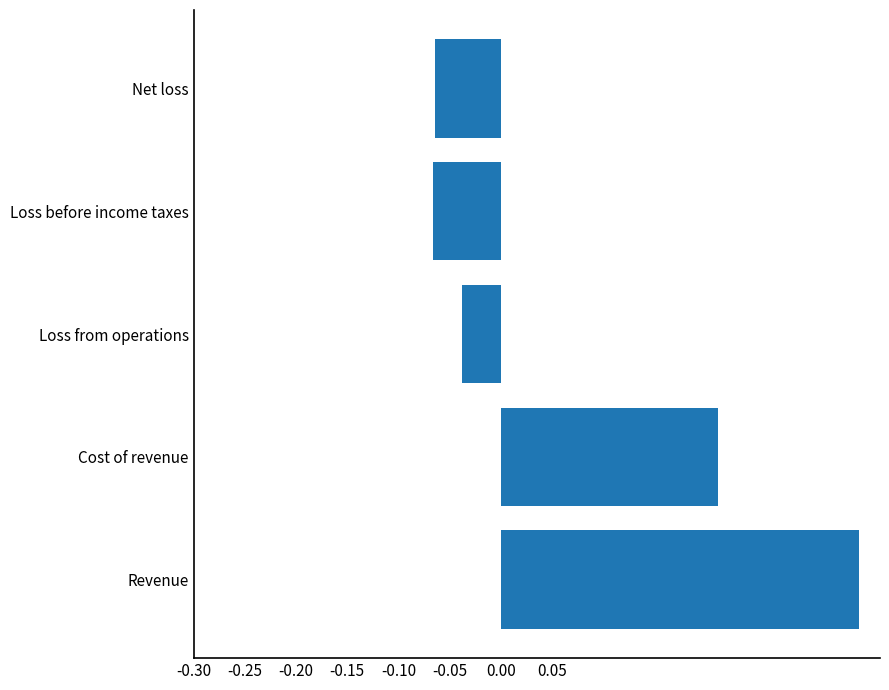

The value at Net loss is -0.0. True or false?

False